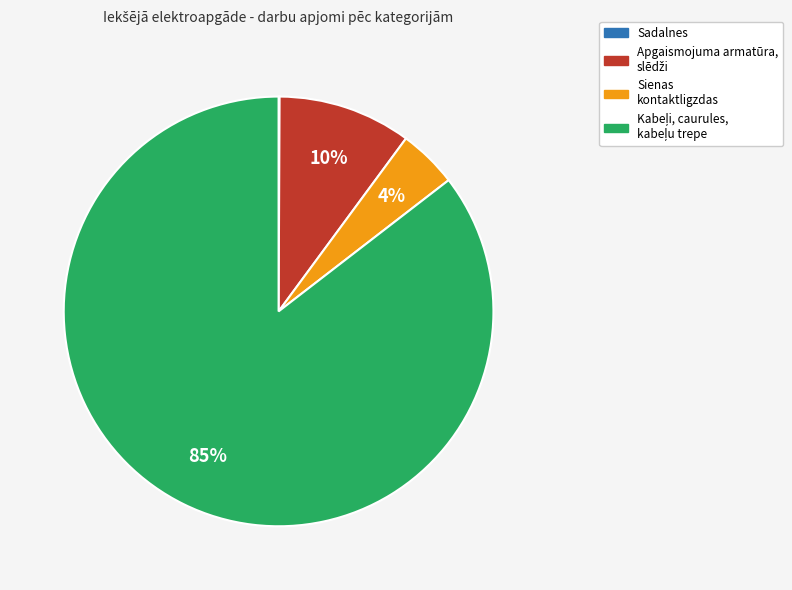

To the nearest percent, what is the average slice percentage?

25%